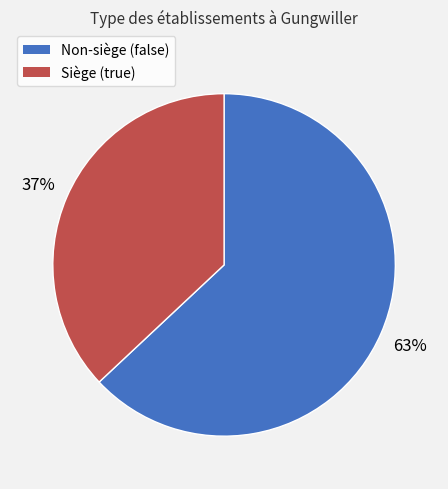

To the nearest percent, what is the average slice percentage?

50%